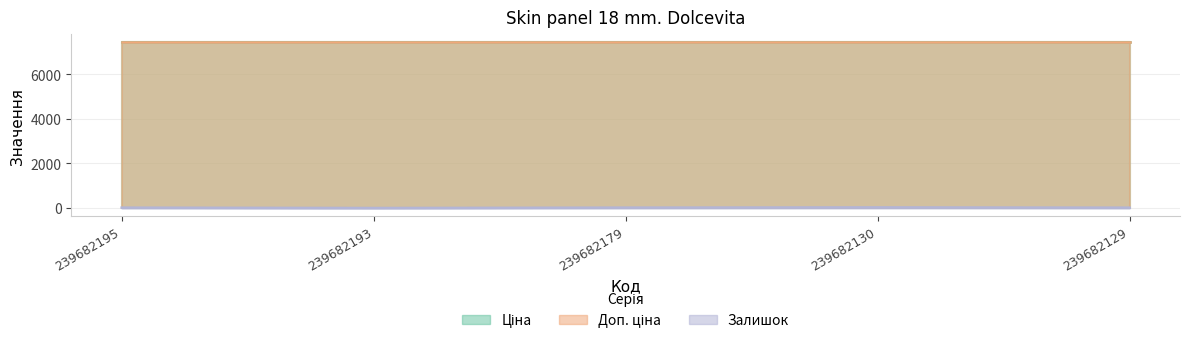

Reading left to right, transcribe all the data shown in this chart.

Ціна: 7436.2	7436.2	7436.2	7436.2	7436.2
Доп. ціна: 7436.2	7436.2	7436.2	7436.2	7436.2
Залишок: 16.0	0.0	17.0	26.0	15.0